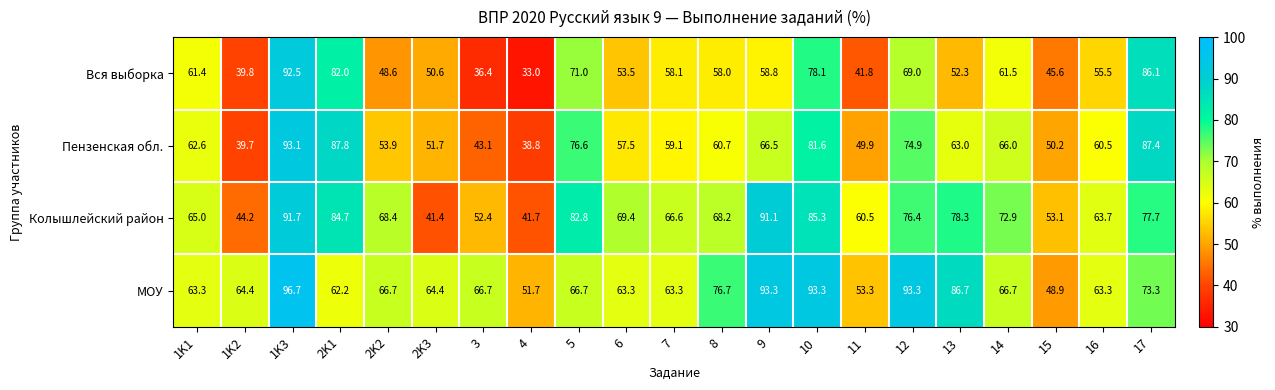

Which series has the largest range (max minus min)?

Вся выборка